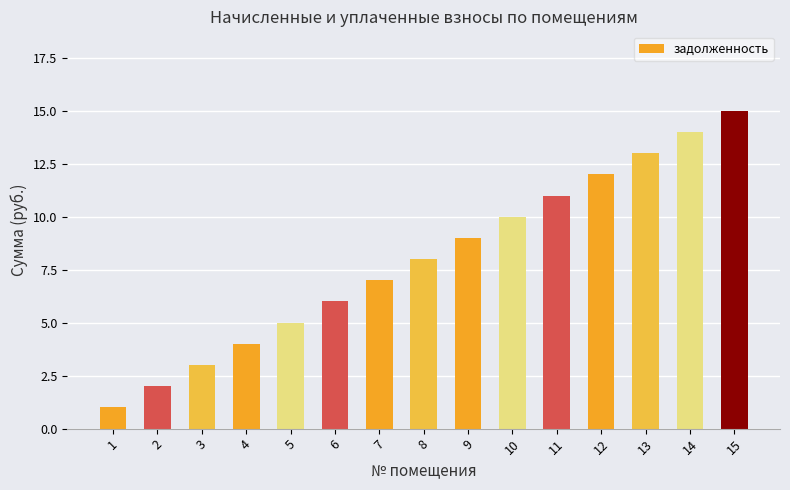

What is the value of the 9th bar from the left?

9